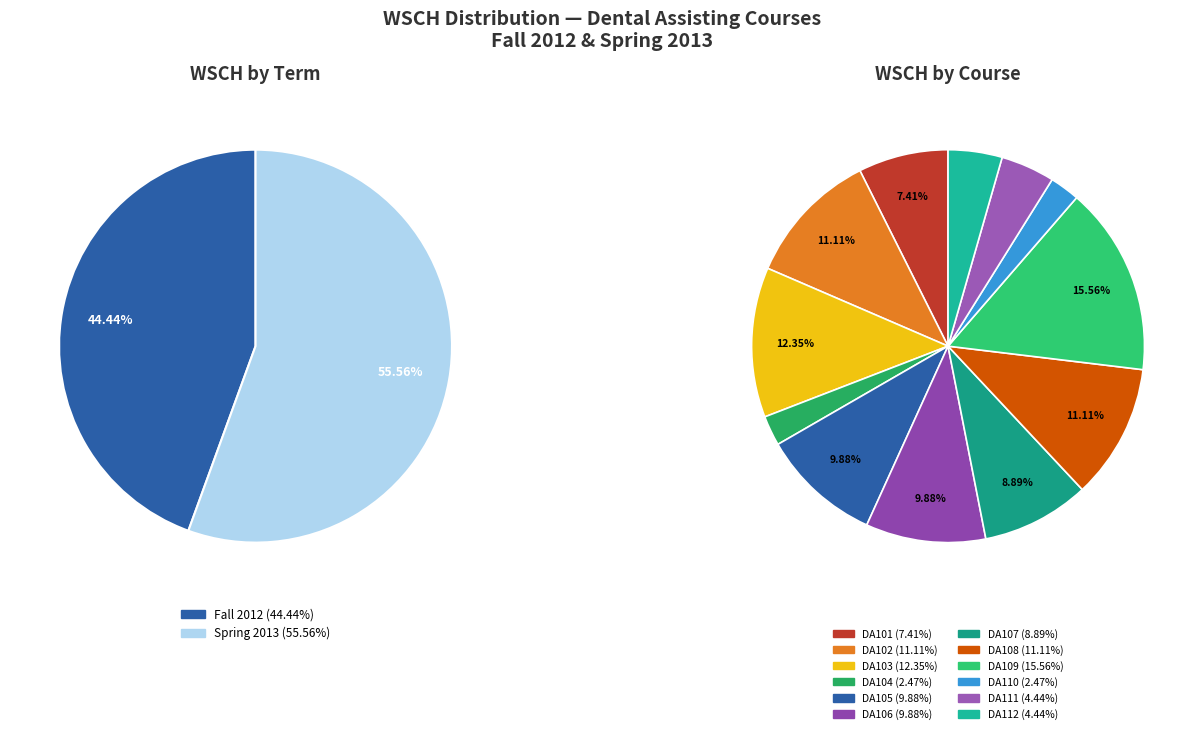

To the nearest percent, what is the difference between the largest and smallest slice percentages?

13%